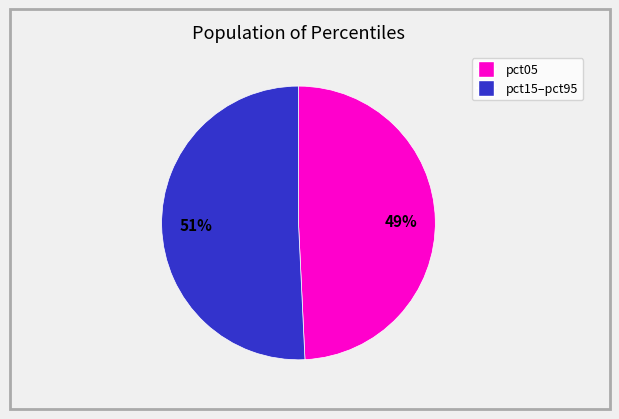

To the nearest percent, what is the average slice percentage?

50%